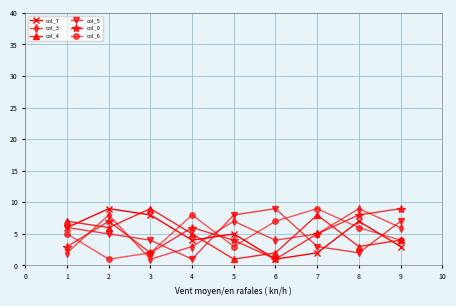

Is the value of col_7 at 5 greater than the value of col_5 at 5?

No